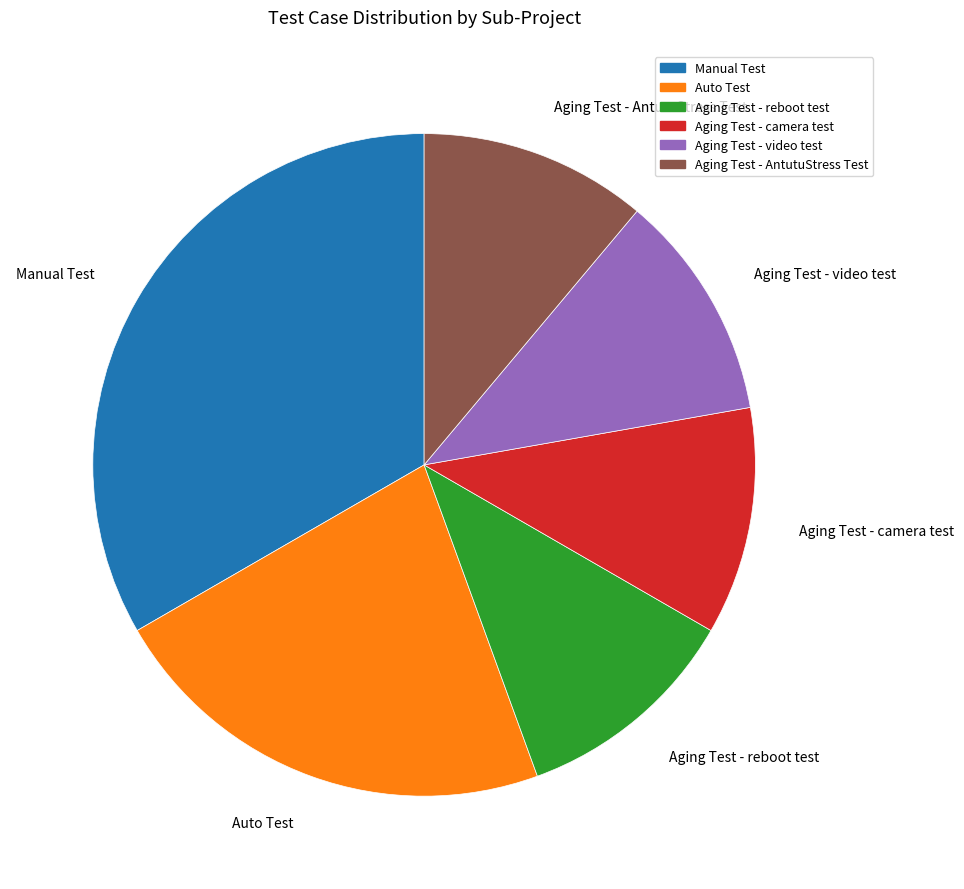

What is the largest slice in the pie chart?

Manual Test